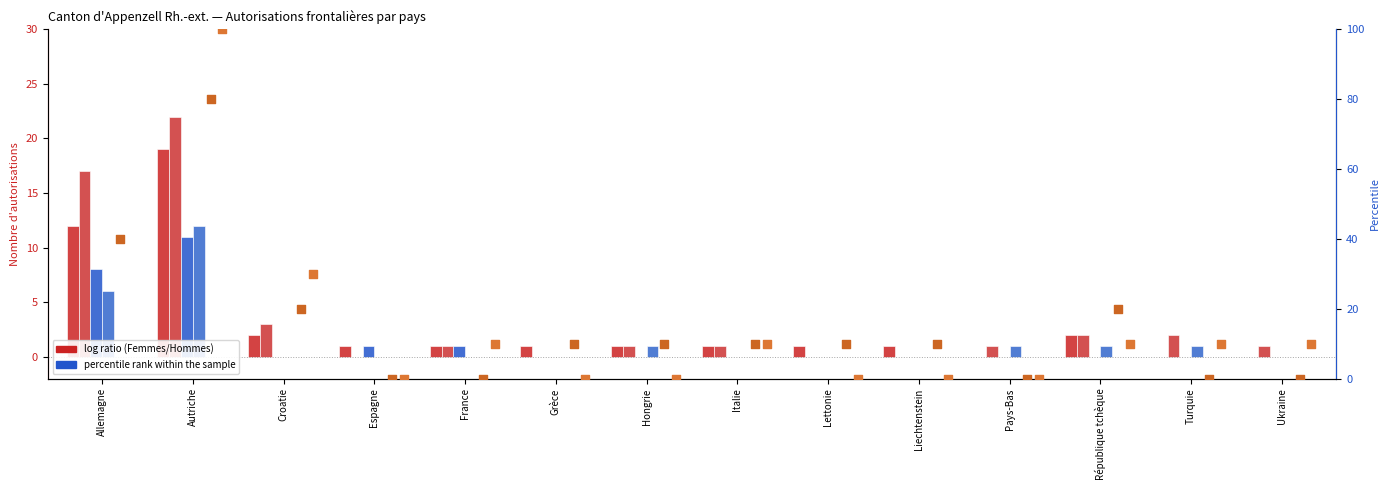

At which category is the sum across all series the highest?

Autriche